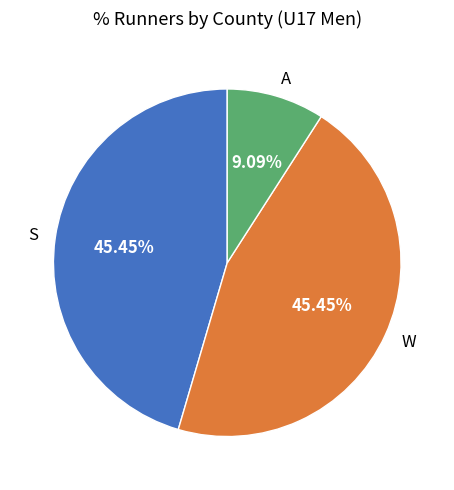

Which has a higher value, A or S?

S